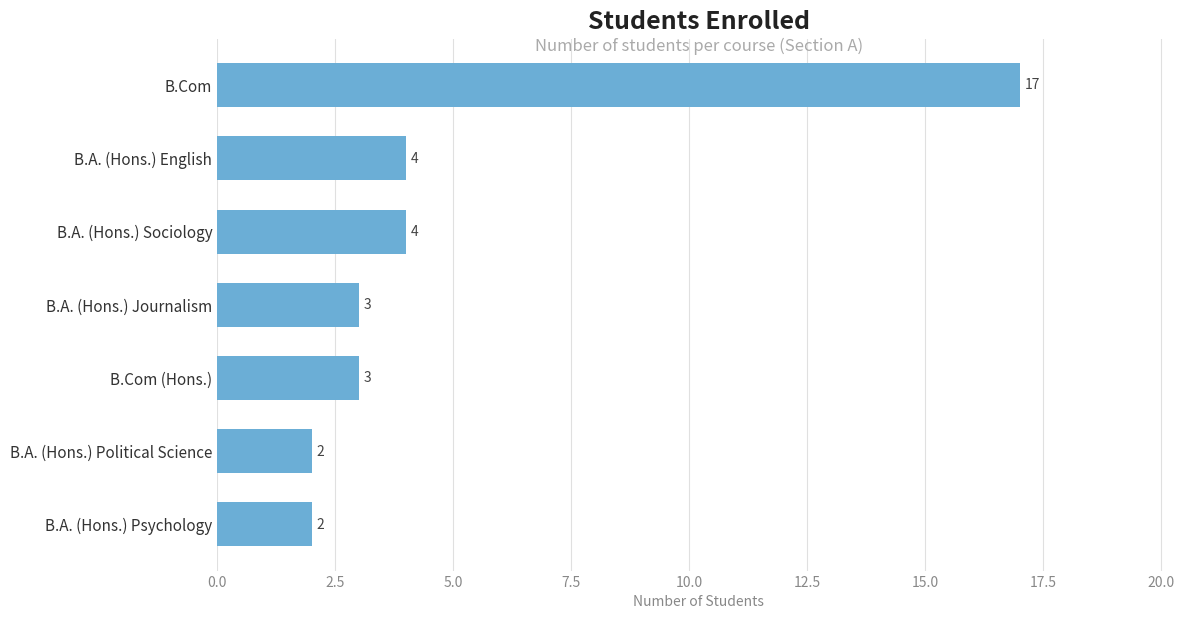

Reading top to bottom, transcribe all the data shown in this chart.

B.Com=17	B.A. (Hons.) English=4	B.A. (Hons.) Sociology=4	B.A. (Hons.) Journalism=3	B.Com (Hons.)=3	B.A. (Hons.) Political Science=2	B.A. (Hons.) Psychology=2